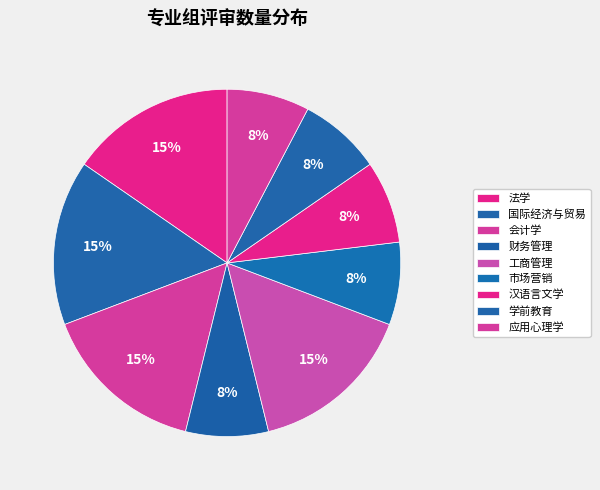

The 应用心理学 slice represents 8% of the pie. True or false?

True